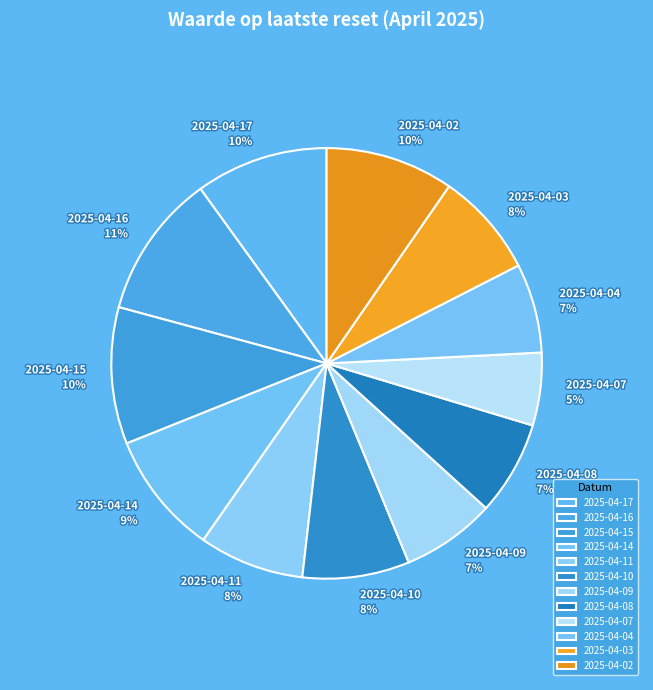

Which category has the smallest portion of the pie?

2025-04-07